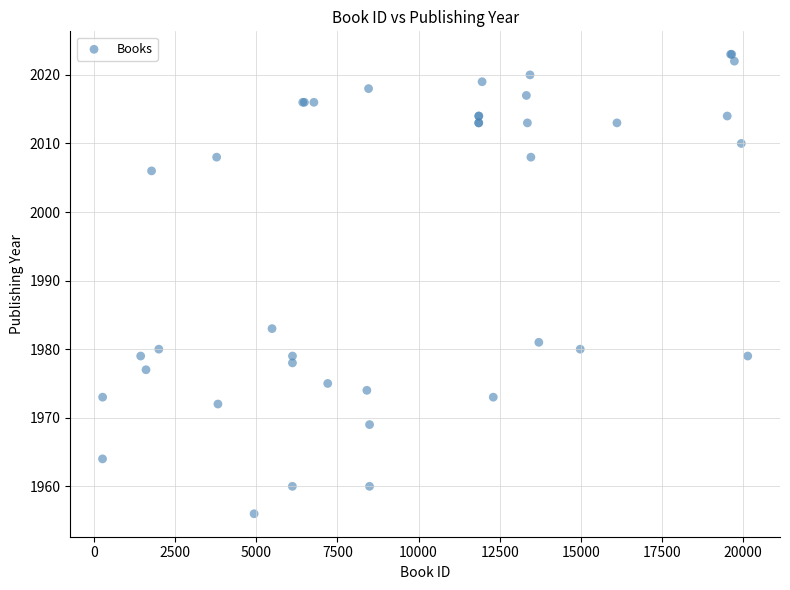

What Y value in the scatter plot is closest to 1989?

1983